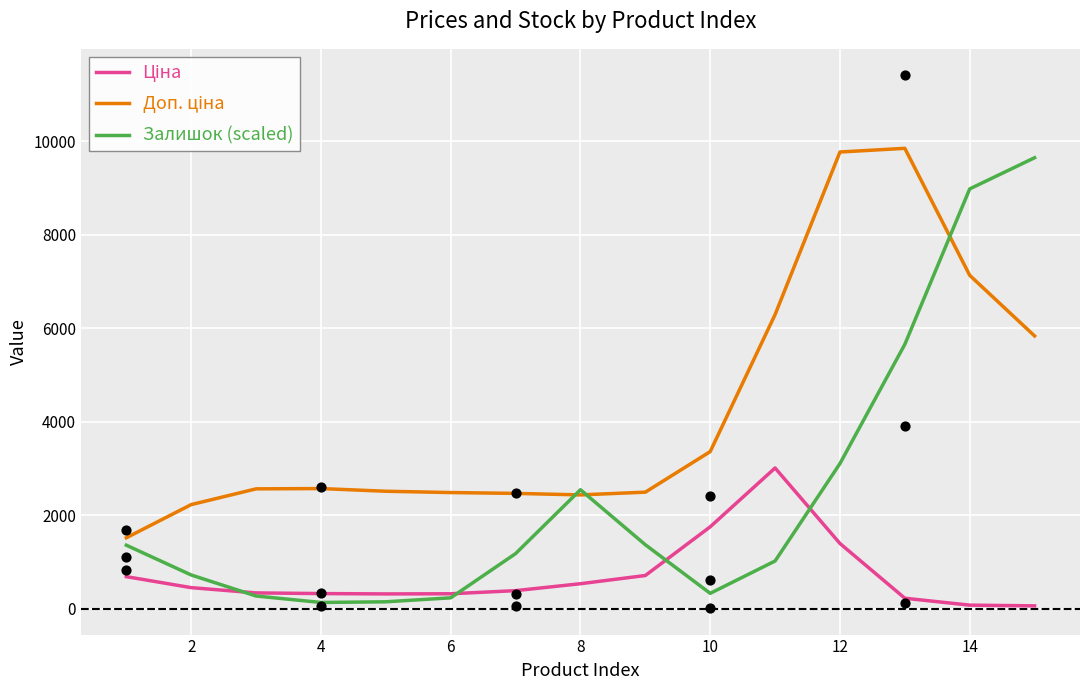

At how many categories does at least one series exceed 875?

15